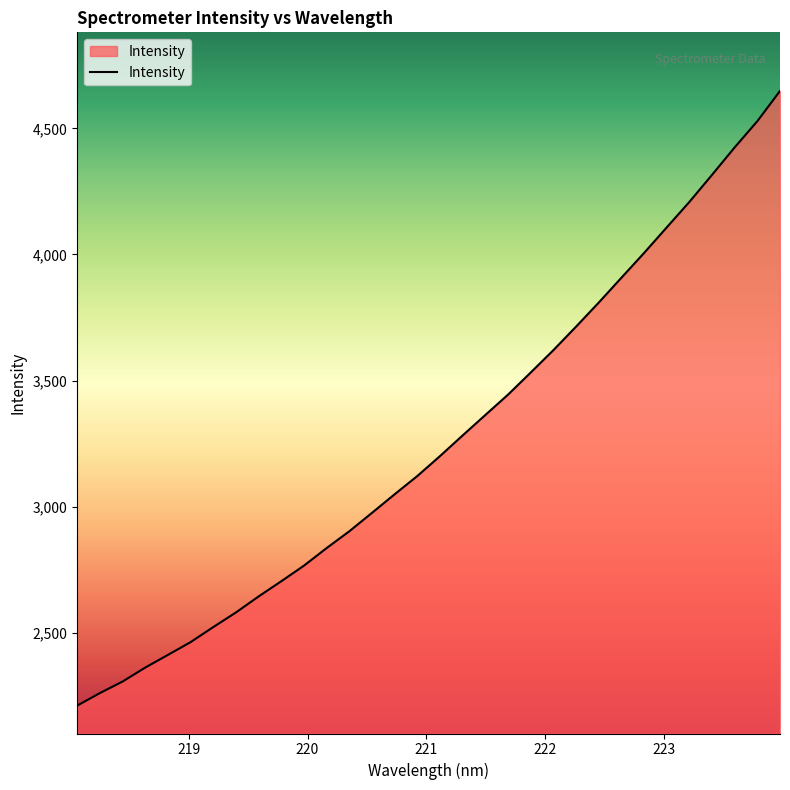

What is the difference between the maximum and minimum values?

2437.6